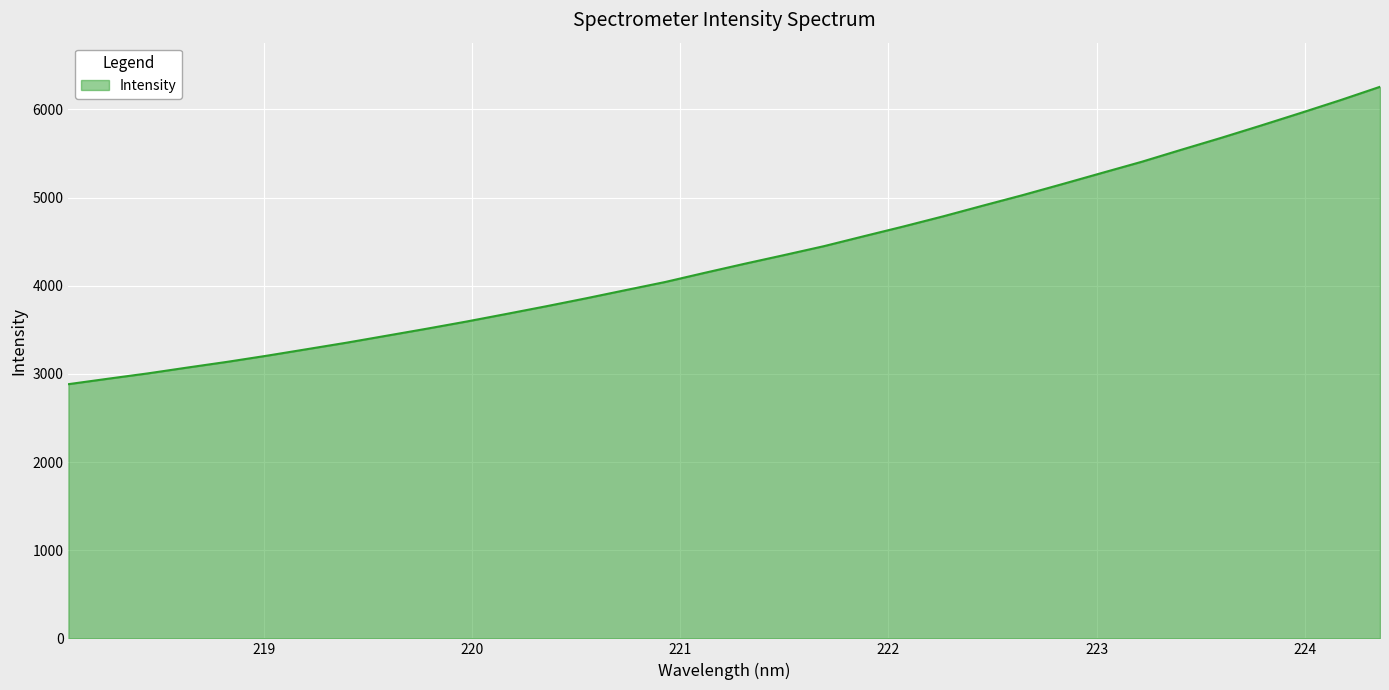

What is the smallest value displayed?

2883.7